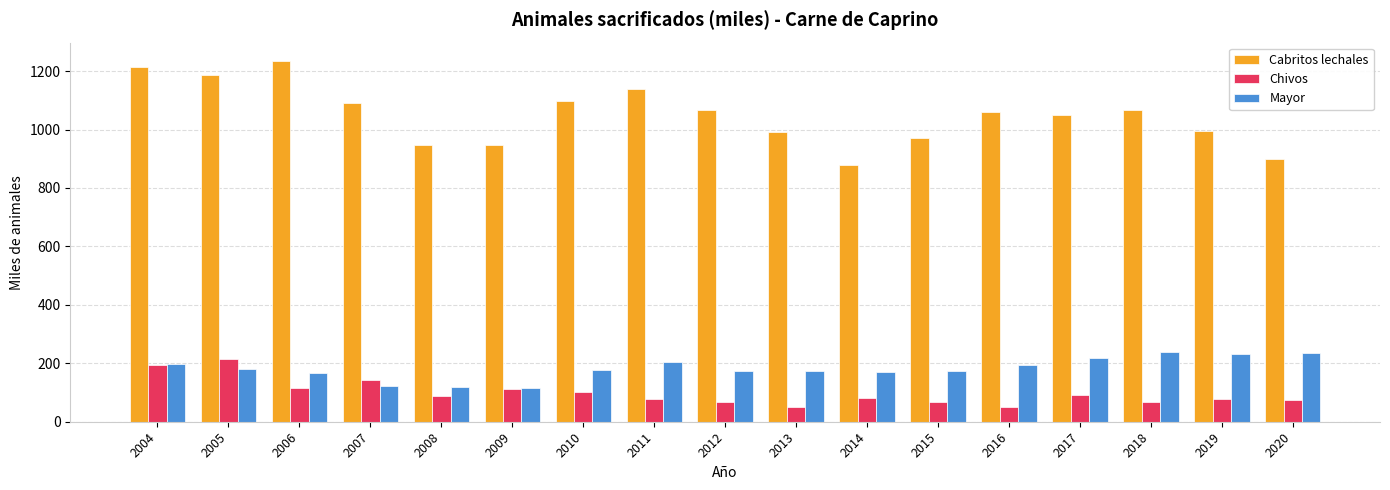

Which series has the widest spread of values?

Cabritos lechales